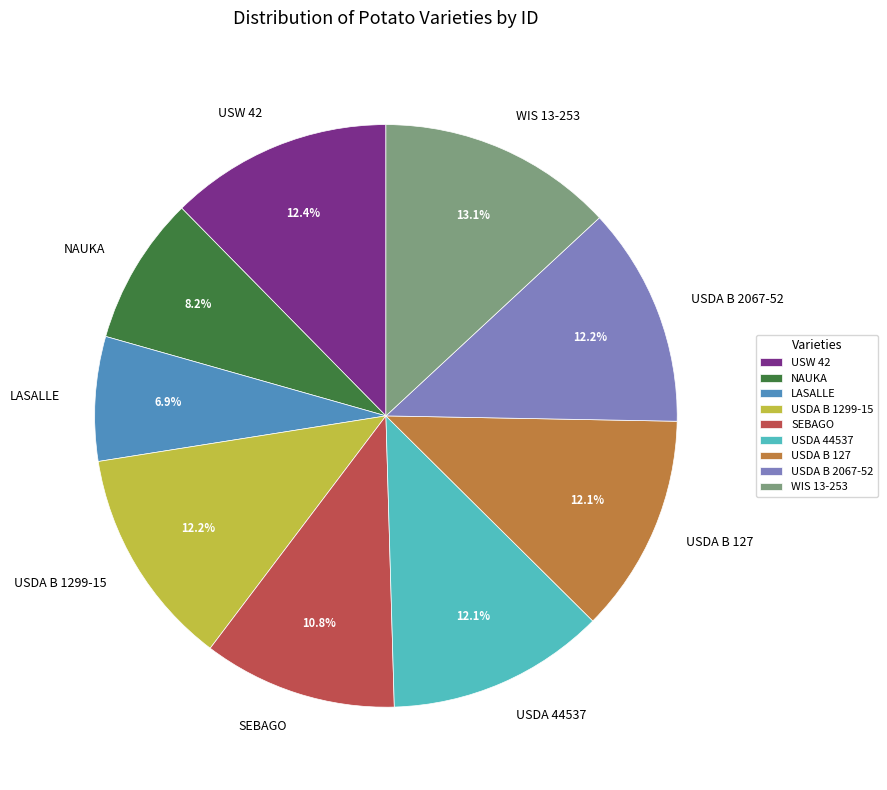

How many segments does this pie chart have?

9